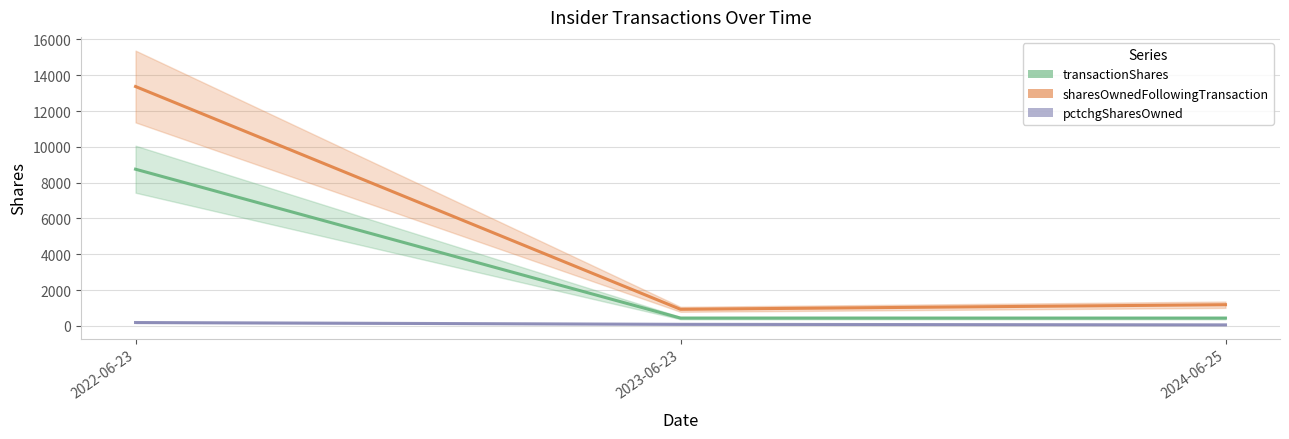

At how many categories does at least one series exceed 12200?

1